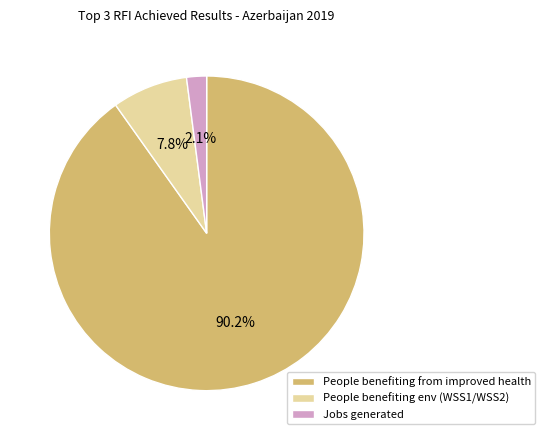

Count the number of slices in the pie.

3